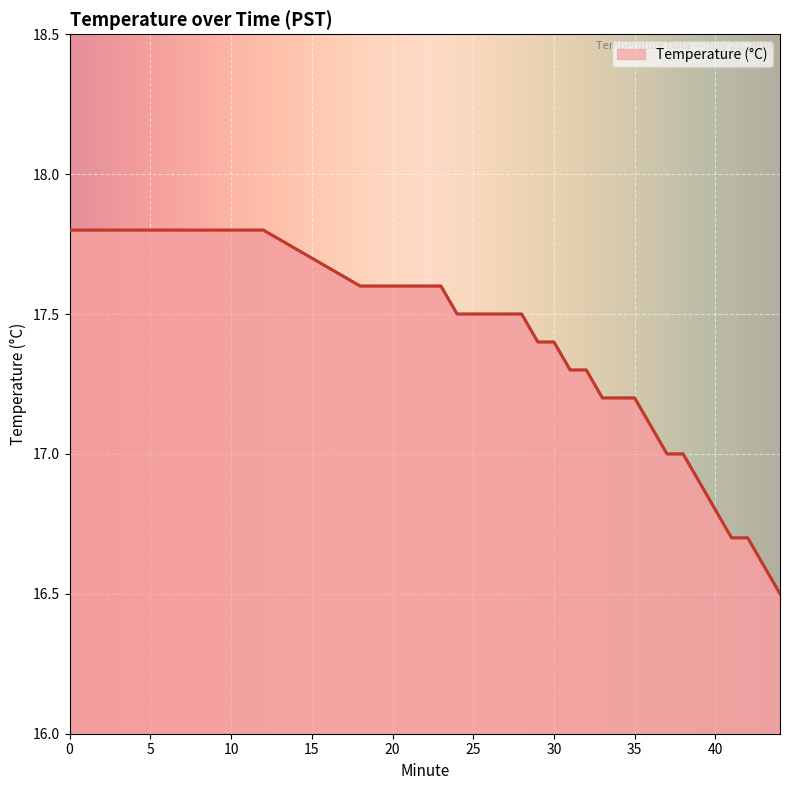

What is the average value?

17.4